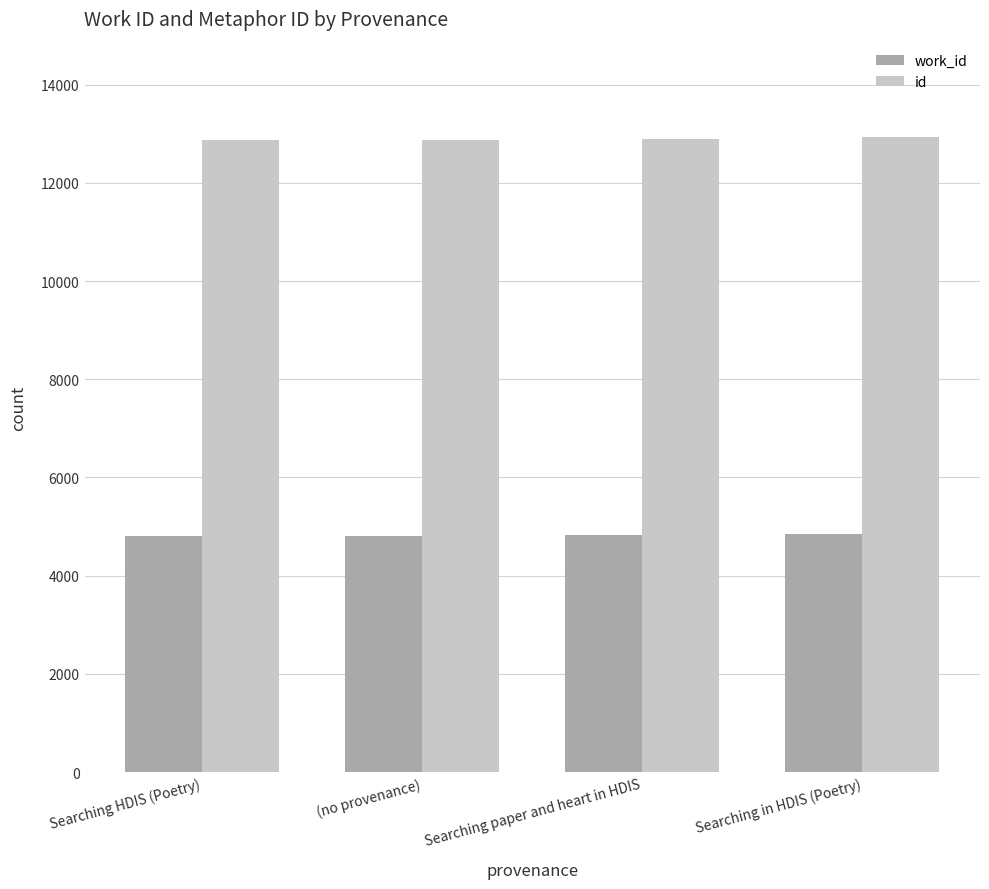

How many bars are there in total?

8